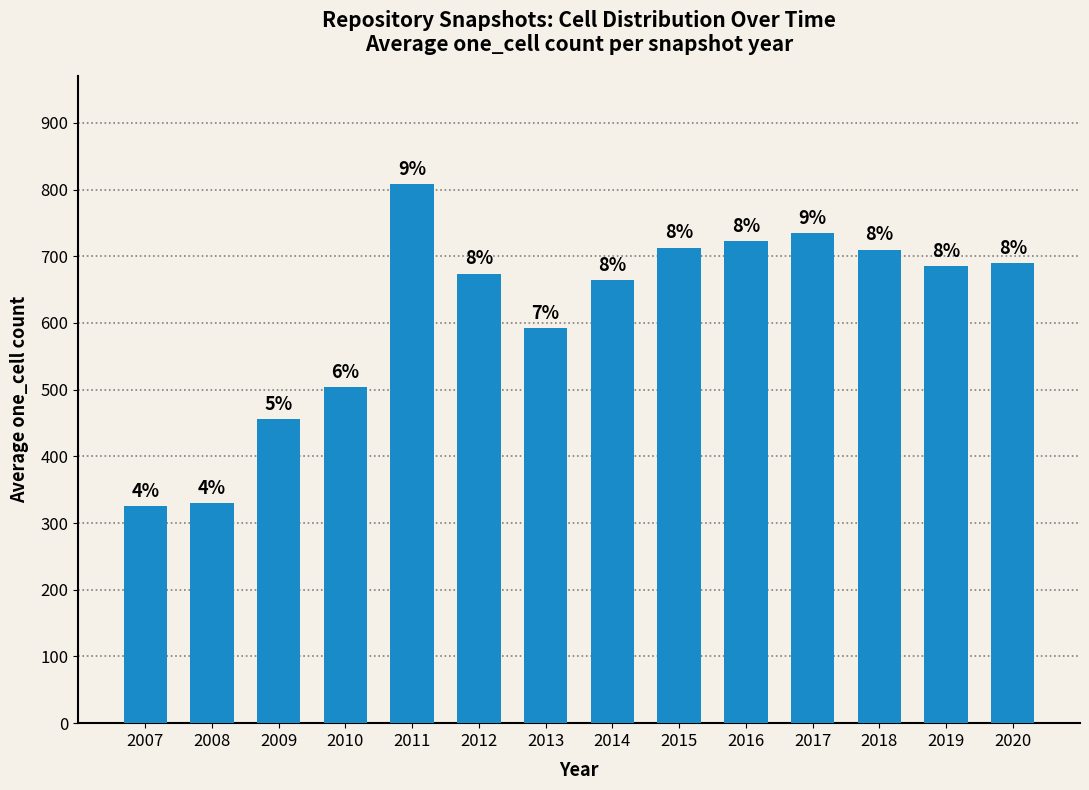

At which label is the value closest to 566?

2013